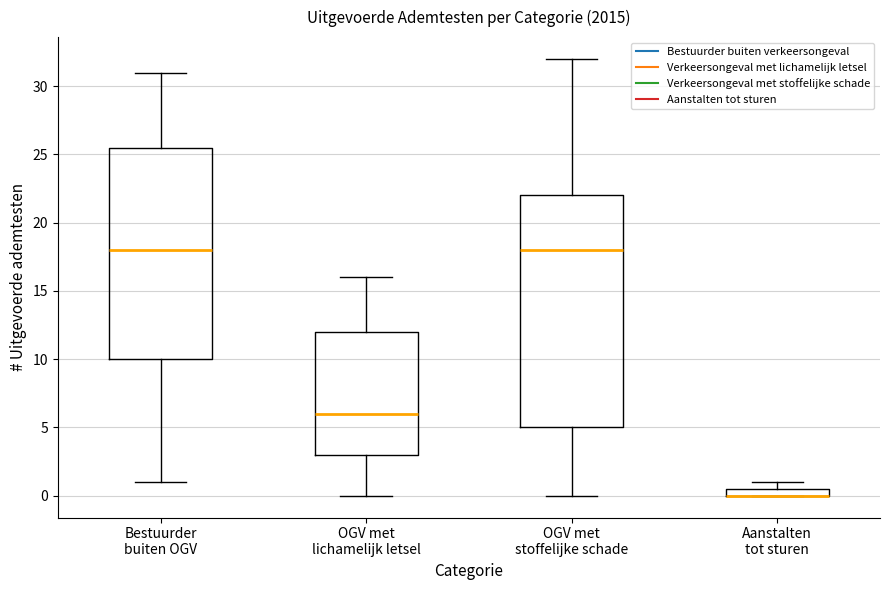

Where does the upper whisker of the box for OGV met lichamelijk letsel end on the y-axis? The values are not printed on the chart, so give them approximately, as read against the axis.

16.0